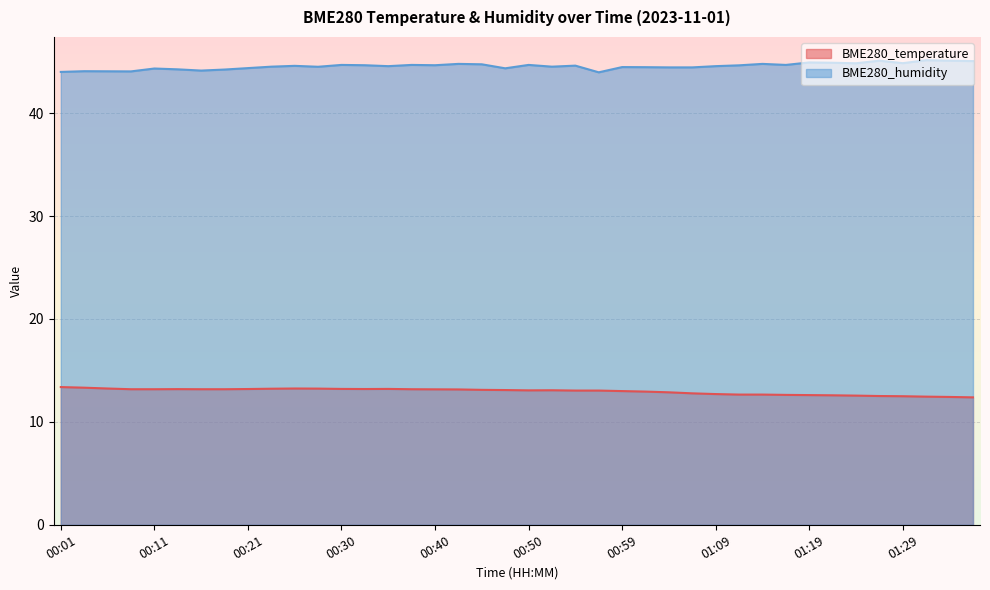

Reading left to right, transcribe all the data shown in this chart.

BME280_temperature: 13.4	13.3	13.2	13.2	13.2	13.2	13.2	13.2	13.2	13.2	13.2	13.2	13.2	13.2	13.2	13.2	13.2	13.2	13.1	13.1	13.1	13.1	13.0	13.0	13.0	12.9	12.9	12.8	12.7	12.7	12.7	12.6	12.6	12.6	12.6	12.5	12.5	12.4	12.4	12.4
BME280_humidity: 44.0	44.1	44.1	44.0	44.3	44.2	44.1	44.2	44.4	44.5	44.6	44.5	44.7	44.6	44.6	44.7	44.6	44.8	44.7	44.4	44.7	44.5	44.6	44.0	44.5	44.5	44.4	44.4	44.6	44.6	44.8	44.7	44.9	44.9	44.8	45.1	44.9	45.1	45.1	45.0